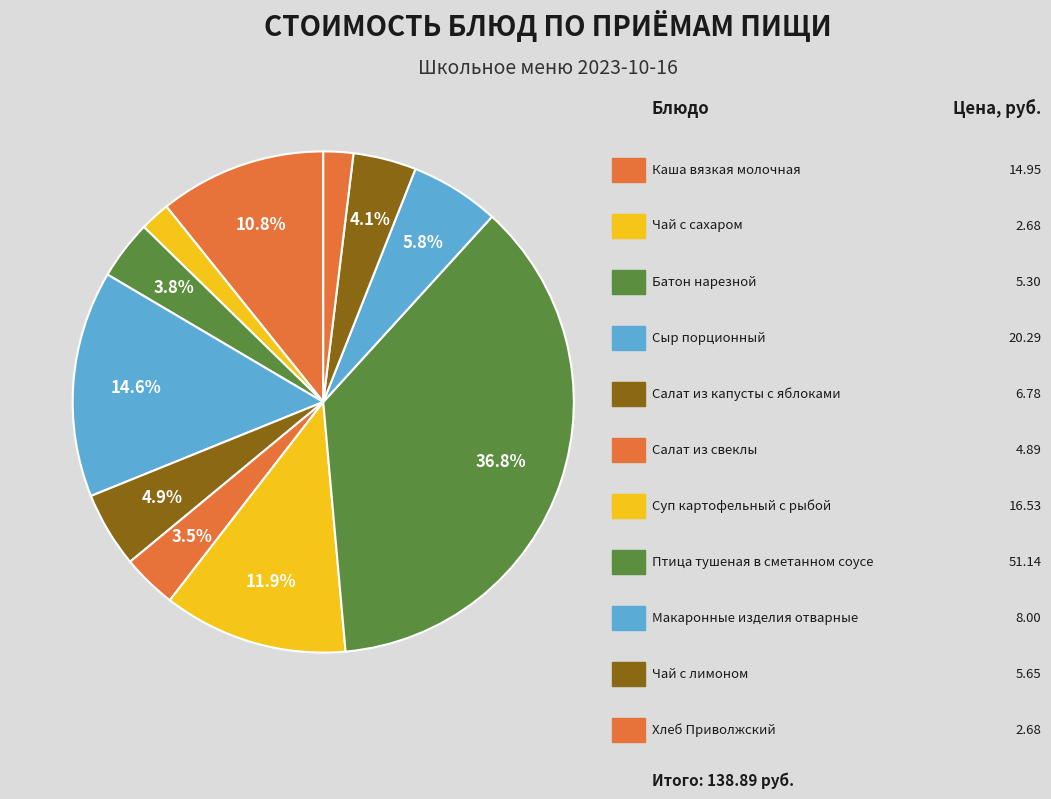

How many slices are in this pie chart?

11